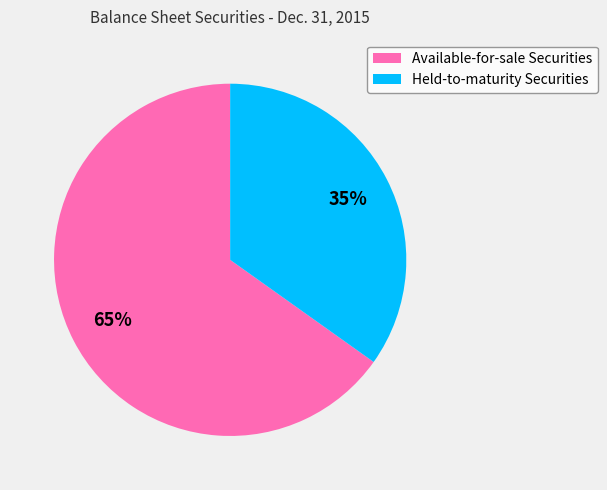

To the nearest percent, what is the average slice percentage?

50%